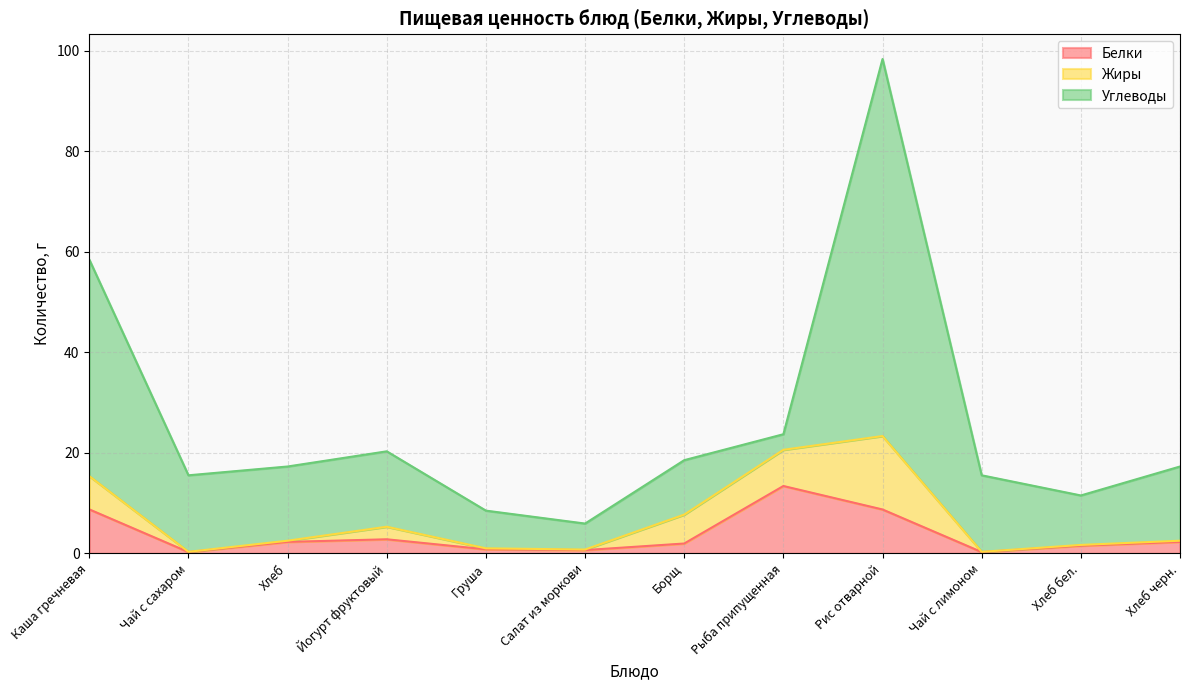

What is the label of the 7th point from the left?

Борщ